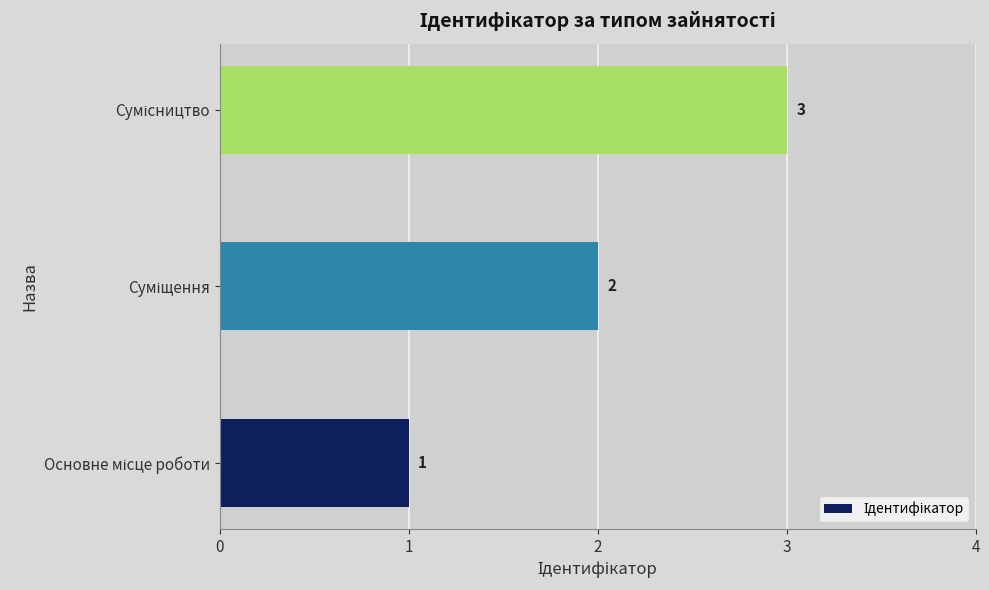

What is the sum of all values?

6